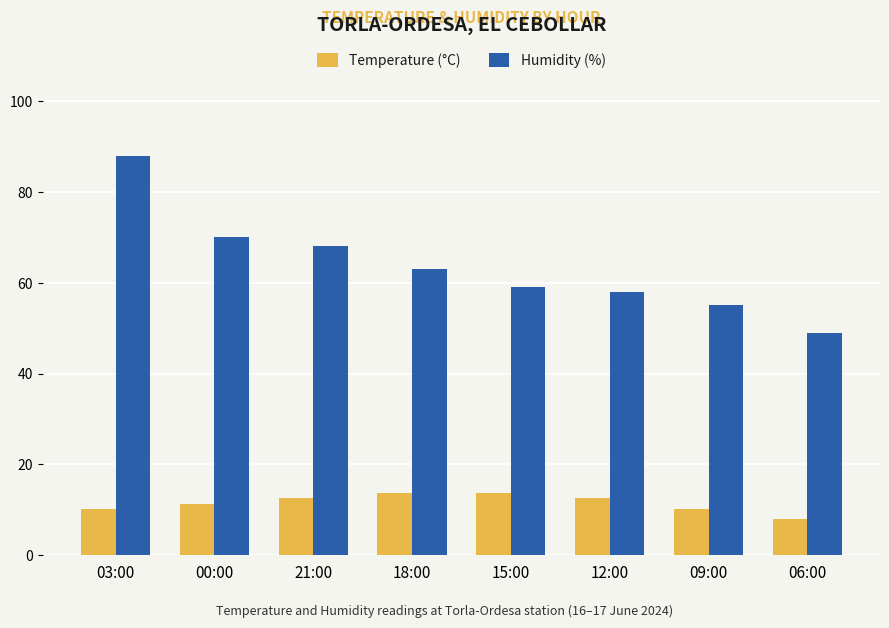

Where is Humidity (%) nearest to the value 68?

21:00